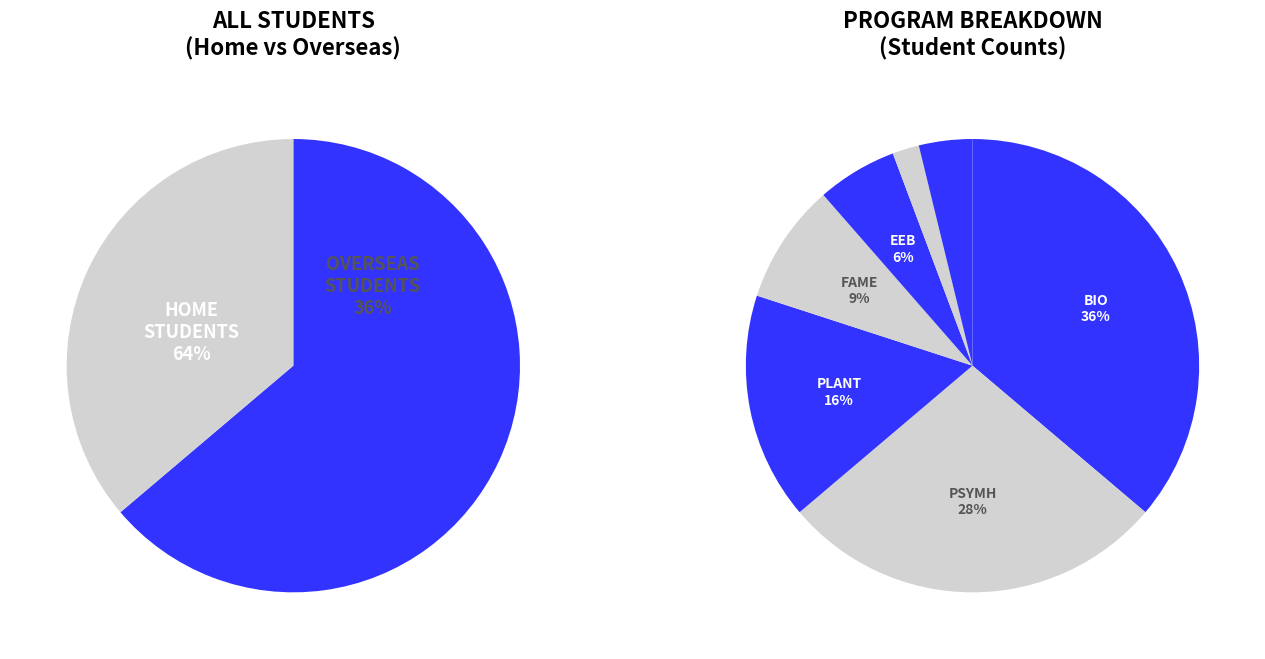

The EEB slice represents 1% of the pie. True or false?

False